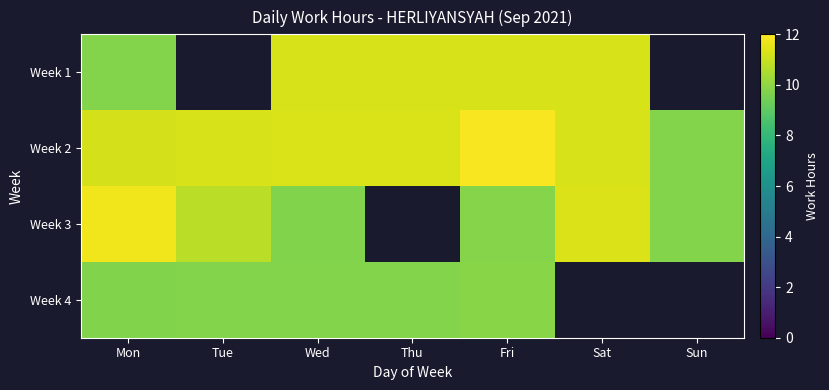

At how many categories does at least one series exceed 11?

6